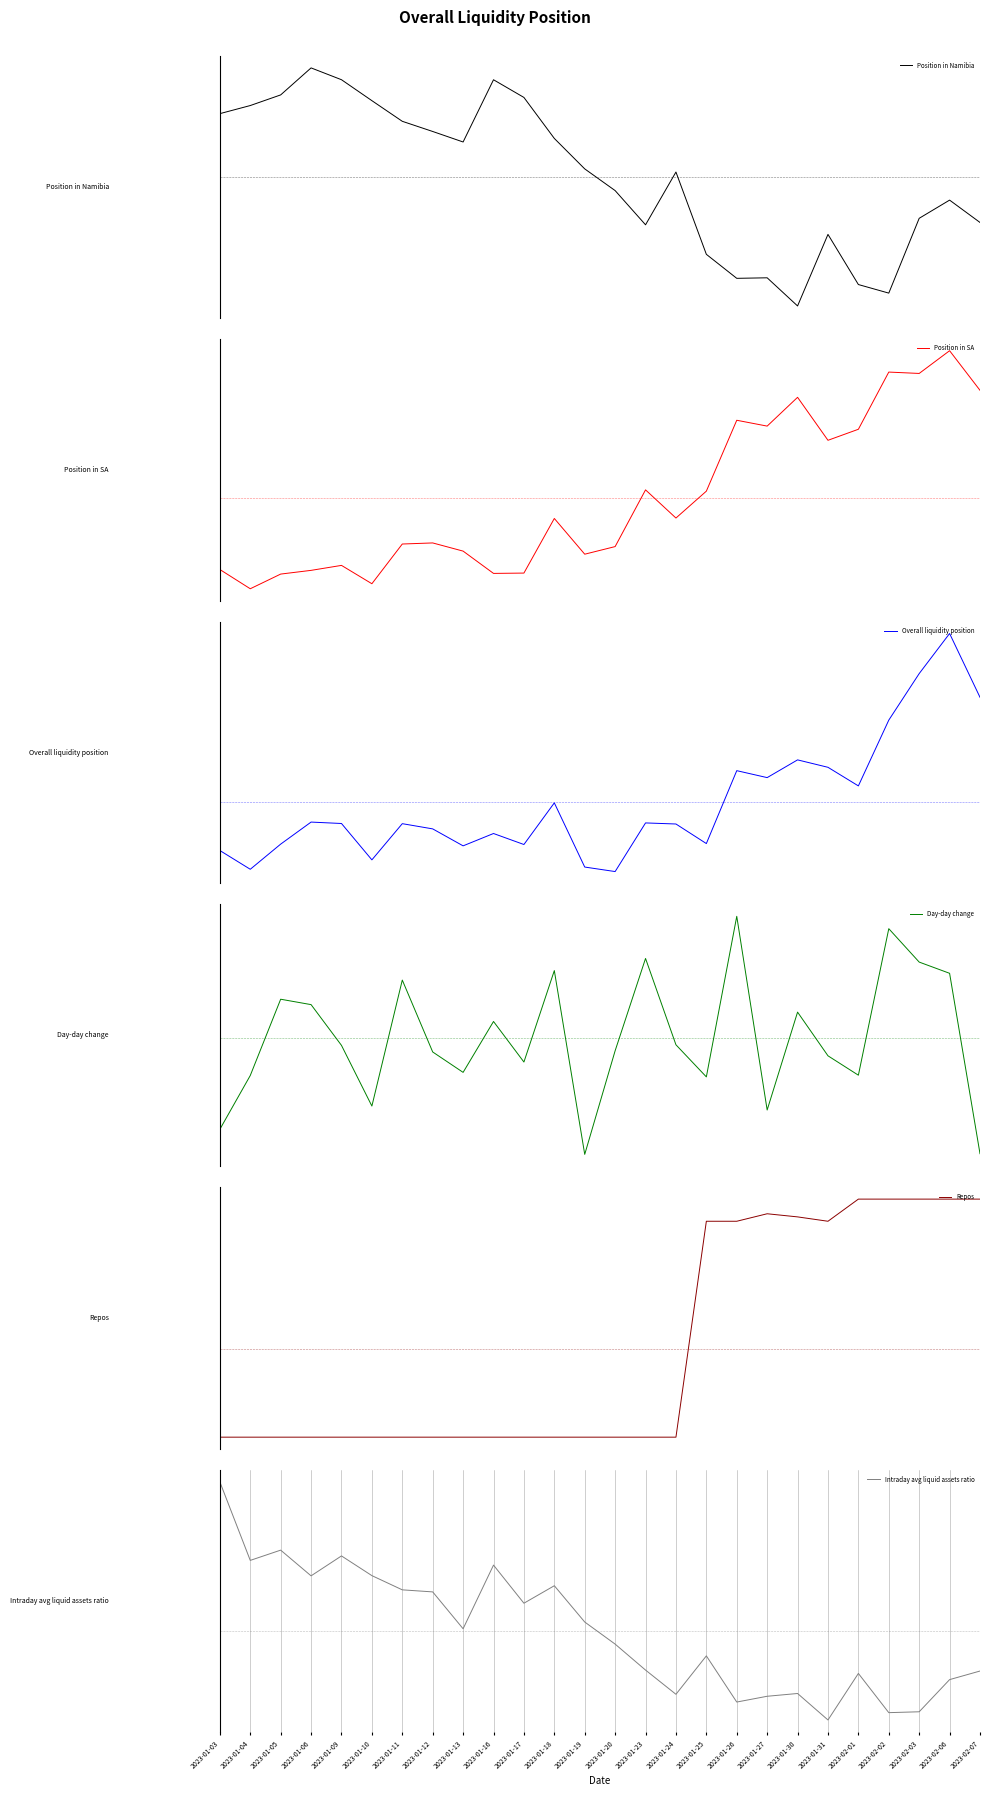

After their last crossing, which series has the higher values: Position in SA or Repos?

Repos